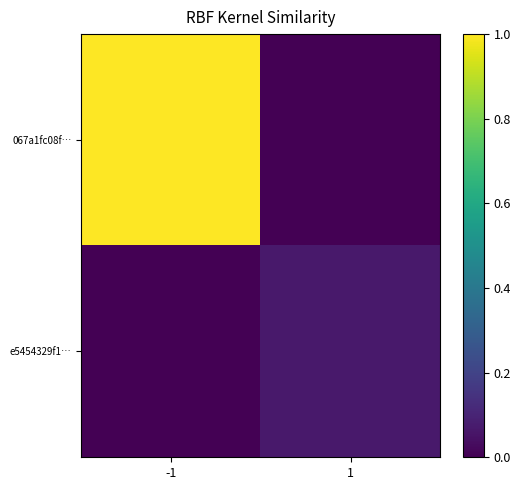

At which category is the sum across all series the highest?

-1